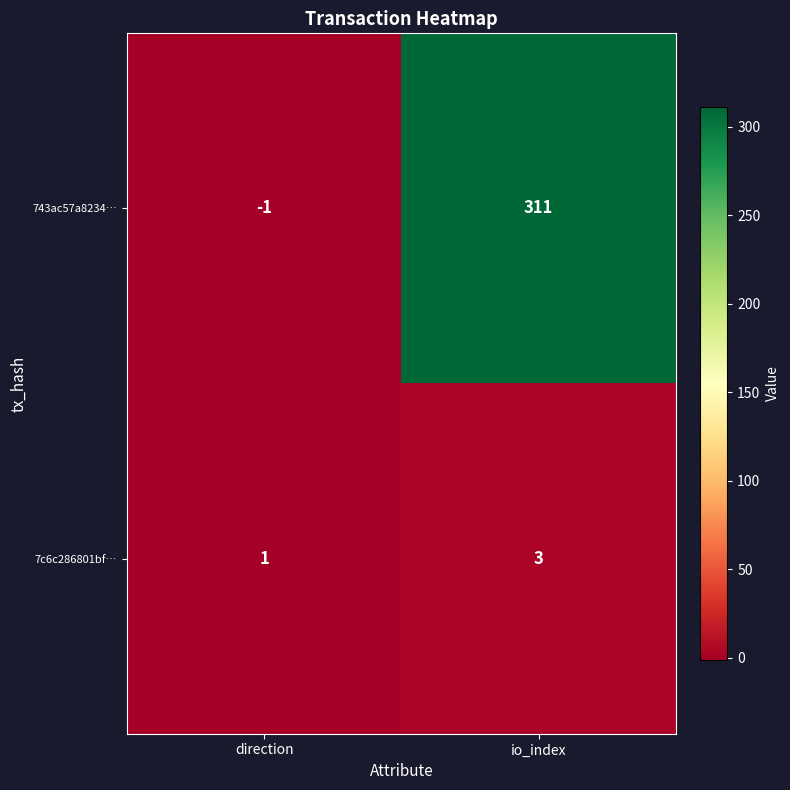

Which label corresponds to the smallest value in the chart?

direction